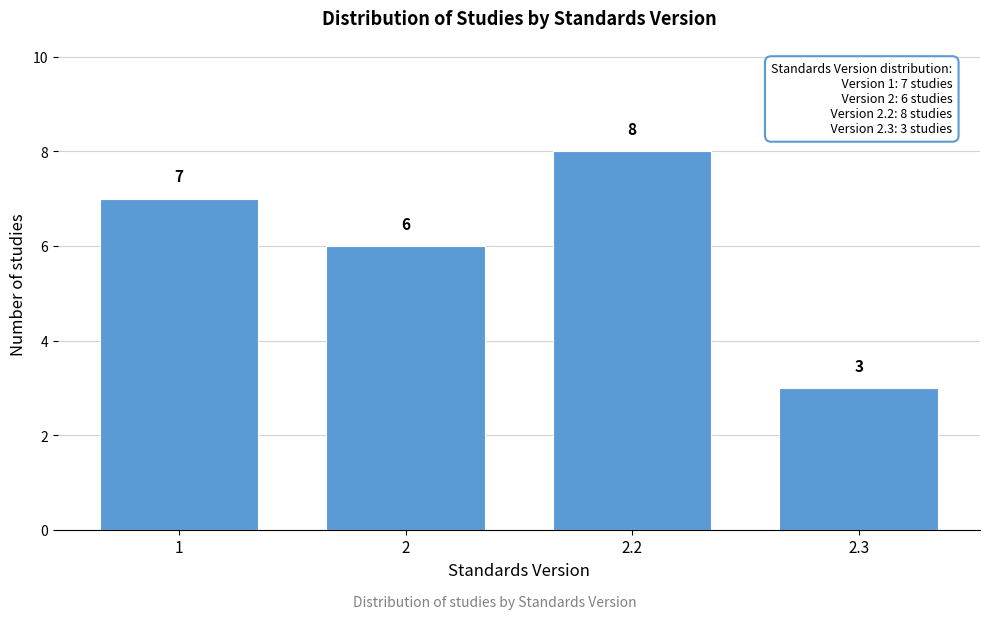

Reading left to right, transcribe all the data shown in this chart.

7	6	8	3